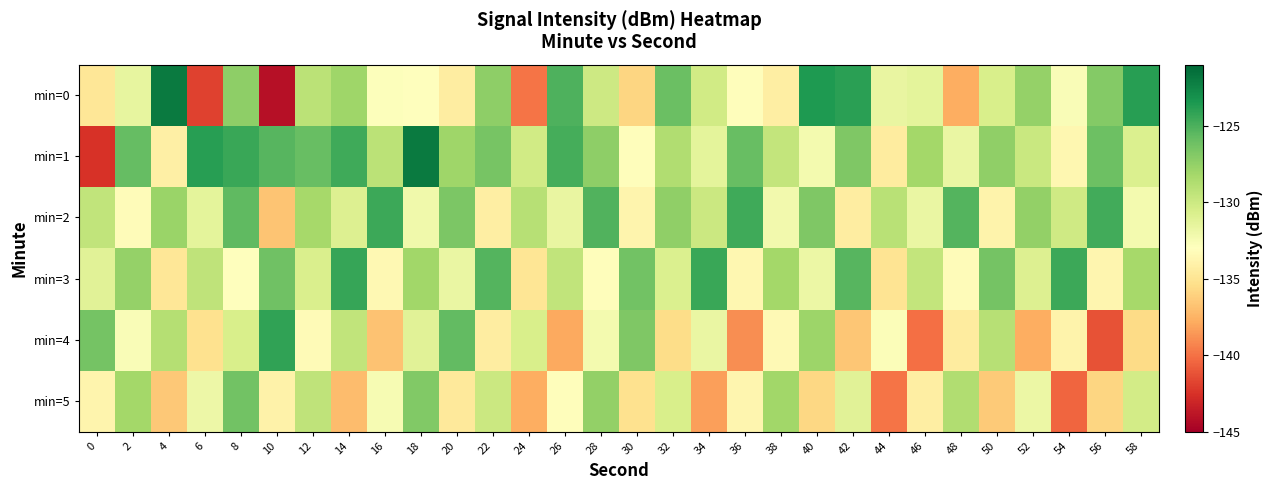

At 56, list the series in order from largest to smallest.

min=2, min=1, min=0, min=3, min=5, min=4